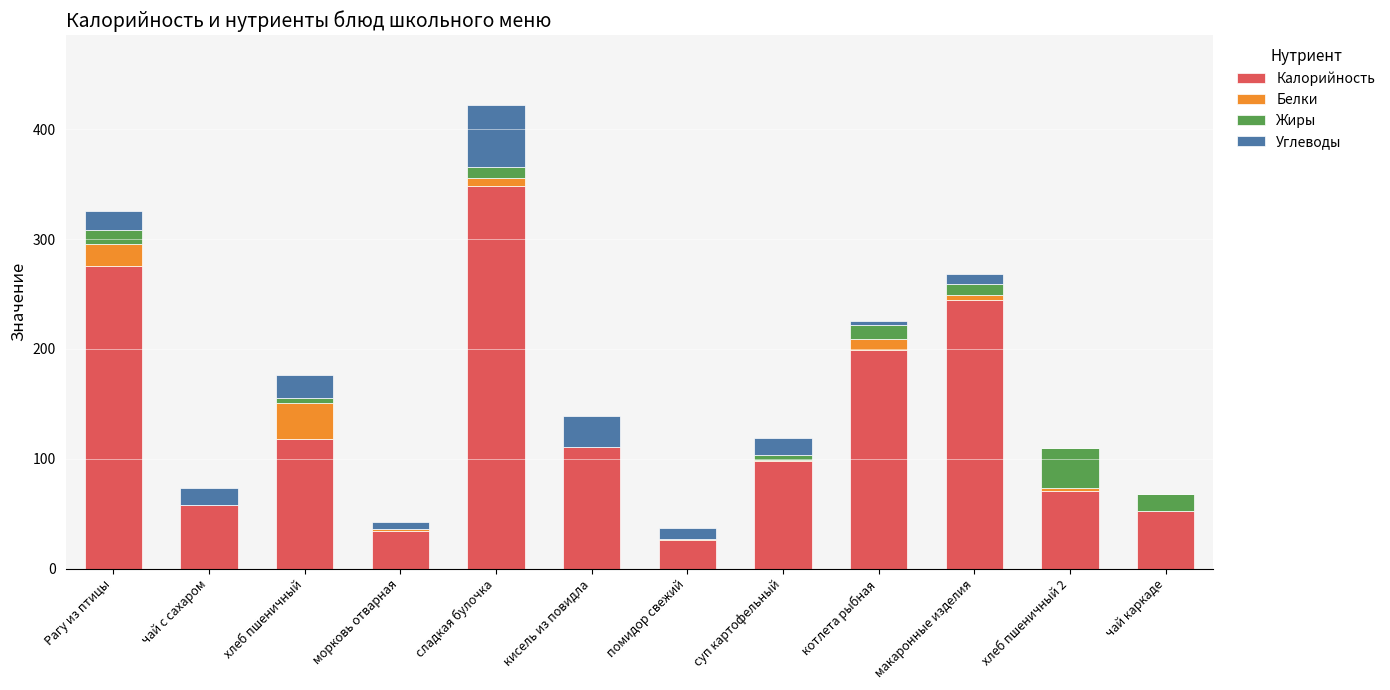

The value of Калорийность at макаронные изделия is 376.3. True or false?

False